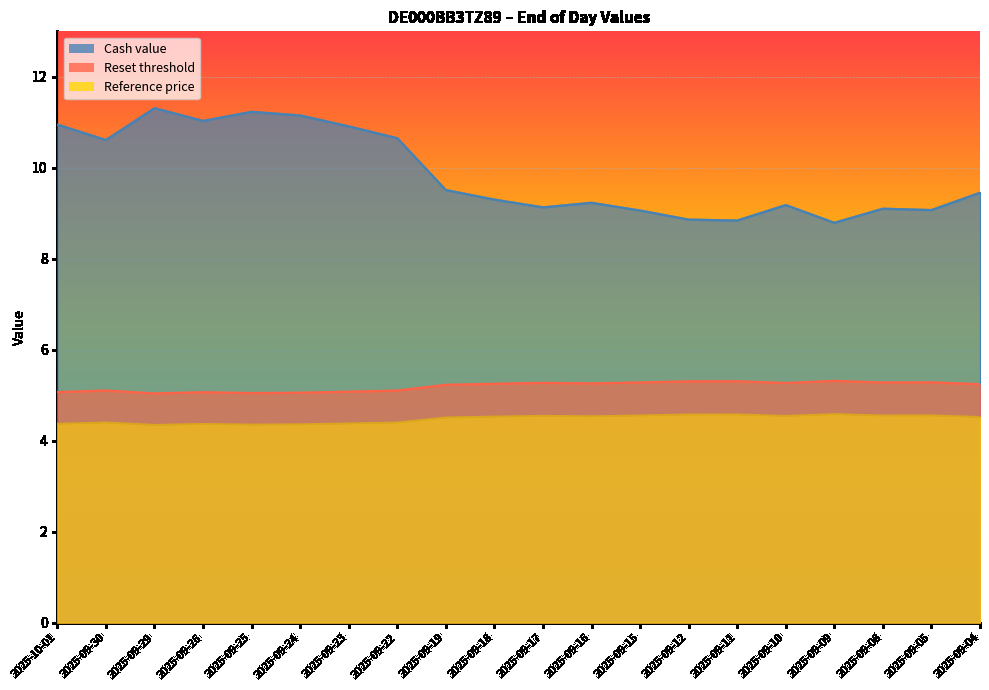

What is the smallest value displayed?

4.3